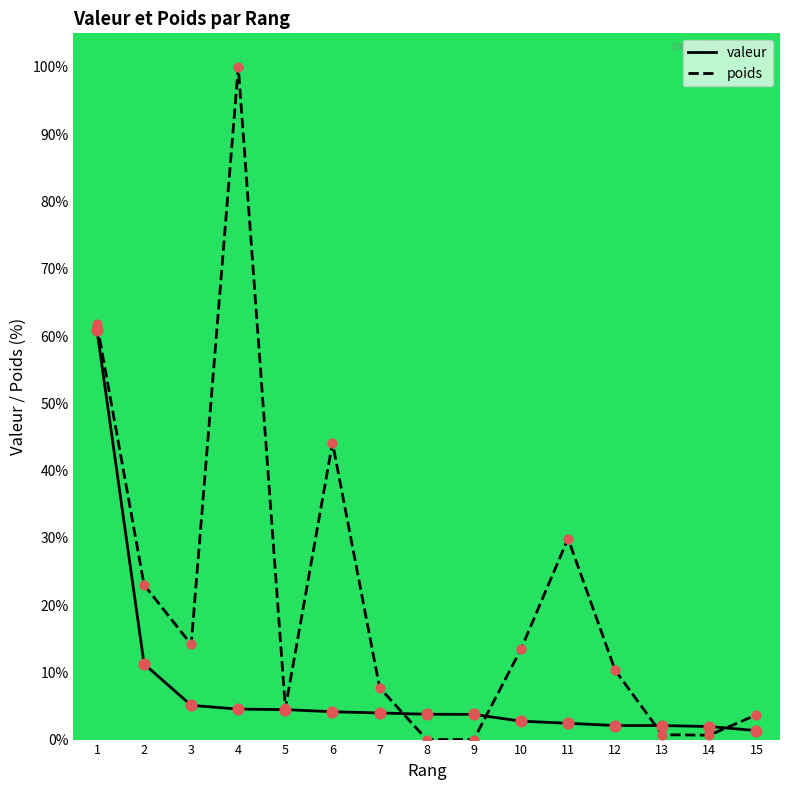

Which series reaches the maximum Y coordinate?

poids